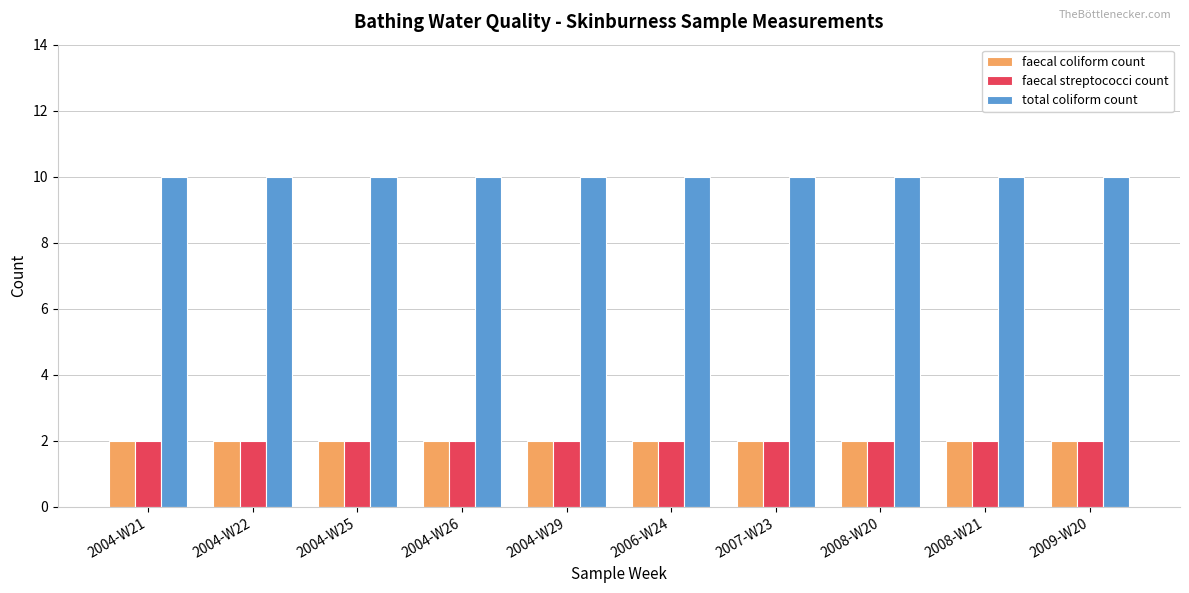

Reading left to right, what are all the values shown in this chart?

faecal coliform count: 2004-W21=2	2004-W22=2	2004-W25=2	2004-W26=2	2004-W29=2	2006-W24=2	2007-W23=2	2008-W20=2	2008-W21=2	2009-W20=2
faecal streptococci count: 2004-W21=2	2004-W22=2	2004-W25=2	2004-W26=2	2004-W29=2	2006-W24=2	2007-W23=2	2008-W20=2	2008-W21=2	2009-W20=2
total coliform count: 2004-W21=10	2004-W22=10	2004-W25=10	2004-W26=10	2004-W29=10	2006-W24=10	2007-W23=10	2008-W20=10	2008-W21=10	2009-W20=10